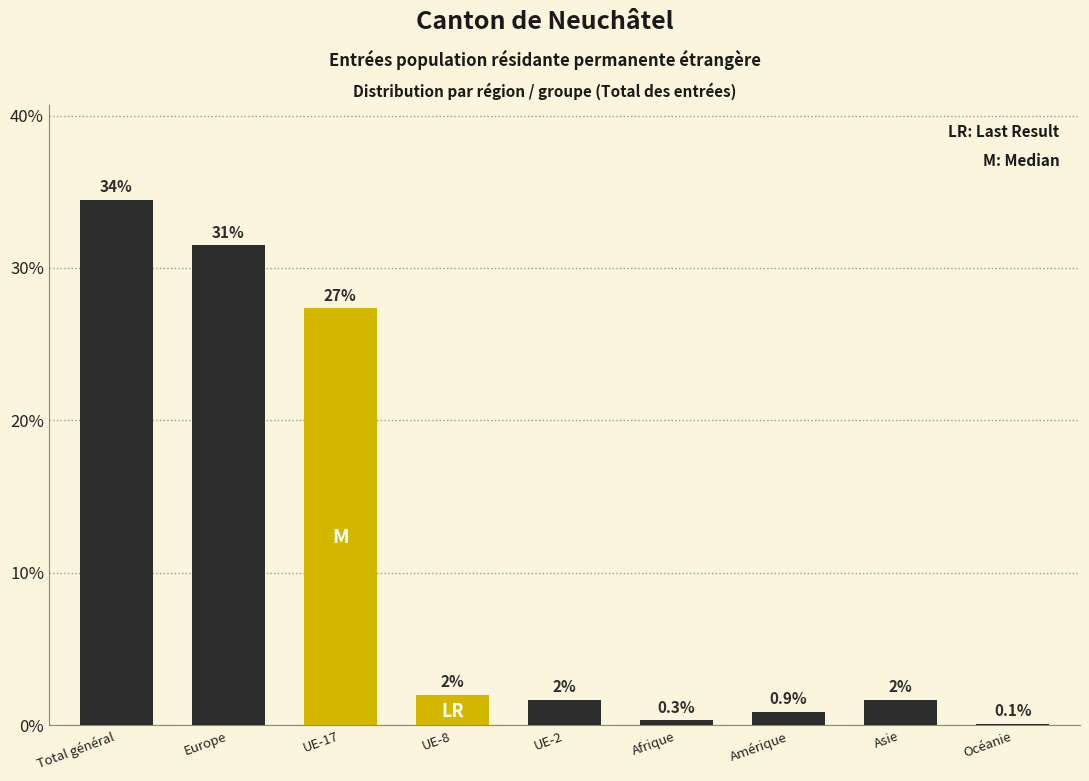

What is the greatest value displayed?

34.5